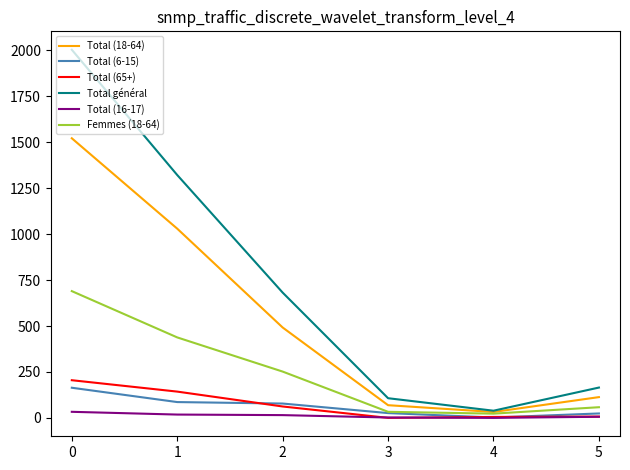

Is the value of Total (65+) at 0 greater than the value of Total général at 4?

Yes